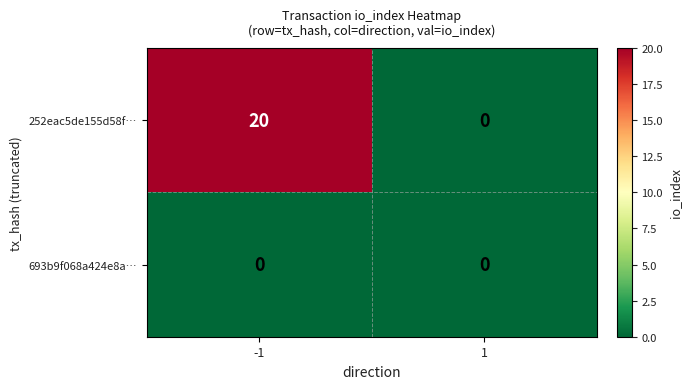

Rank the series by their average value, from highest to lowest.

252eac5de155d58f…, 693b9f068a424e8a…